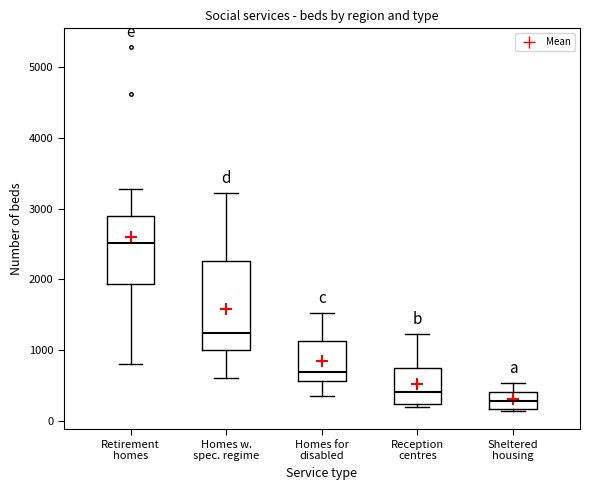

Reading left to right, read every box against the y-axis: the position of its median line, the range the box covers, and the ends of its whiskers. The values are not printed on the chart, so give them approximately, as read against the axis.

Retirement homes: median 2500, box 1900 to 2900, whiskers 800 to 3300
Homes w. spec. regime: median 1200, box 1000 to 2300, whiskers 600 to 3200
Homes for disabled: median 700, box 600 to 1100, whiskers 300 to 1500
Reception centres: median 400, box 200 to 700, whiskers 200 (just below the box's lower edge) to 1200
Sheltered housing: median 300, box 200 to 400, whiskers 100 to 500